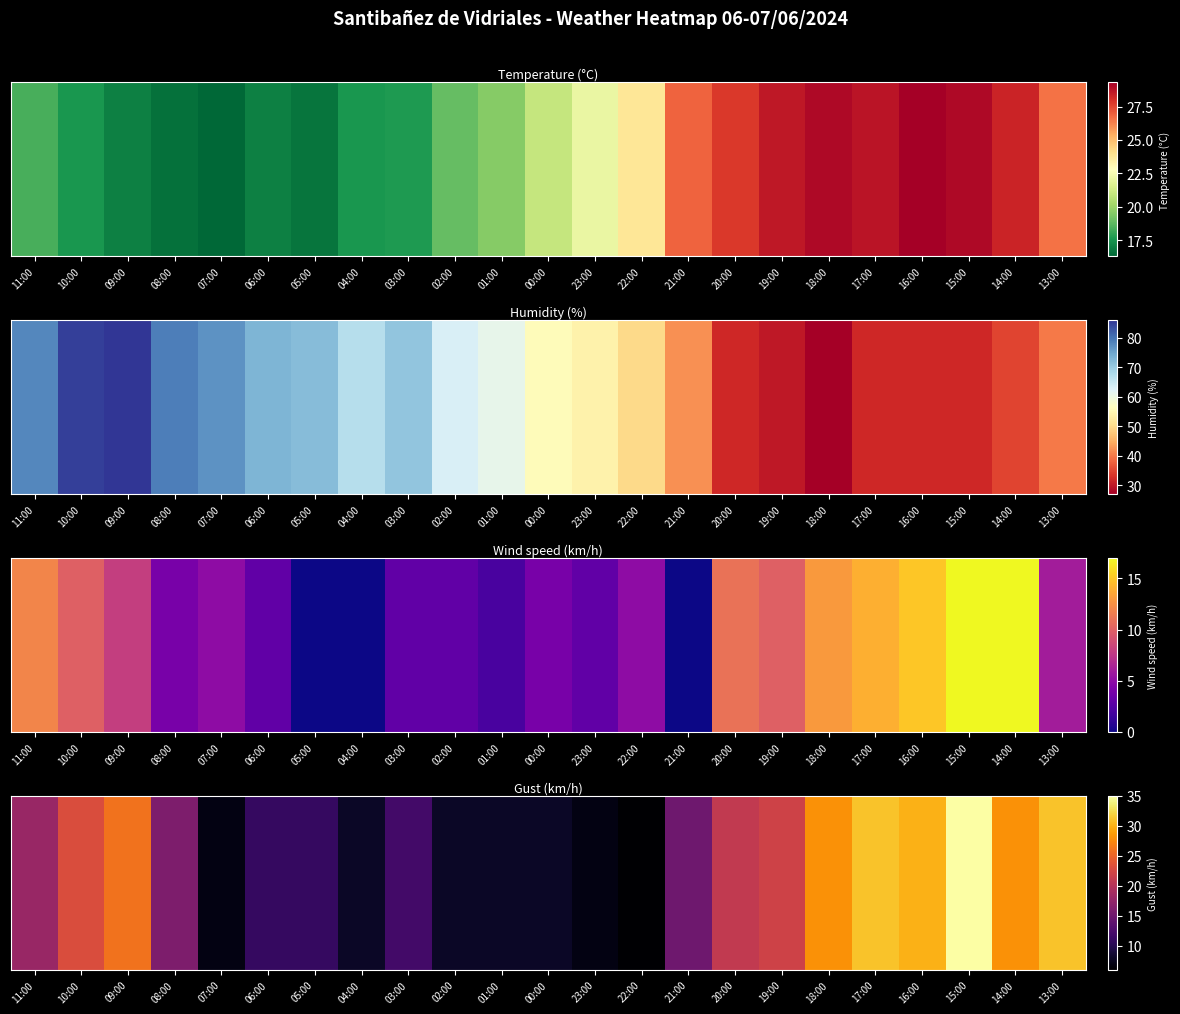

Reading left to right, what are all the values shown in this chart?

18	23	26	16	7	11	11	8	12	8	8	8	7	6	15	21	22	28	31	30	35	28	31